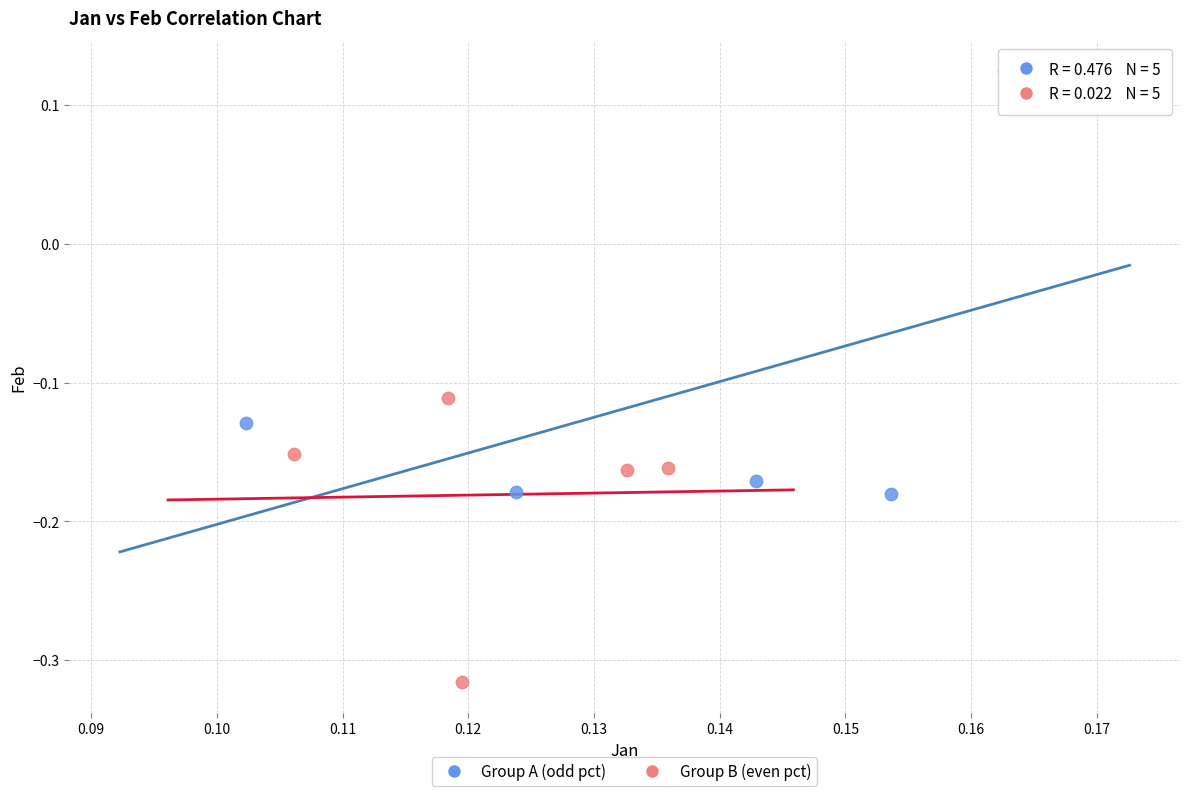

Which series contains the highest Y value?

Group A (odd pct)